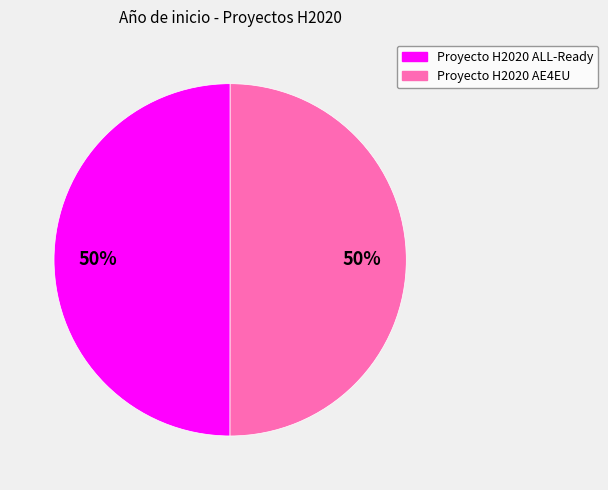

What percentage is the Proyecto H2020 AE4EU slice, to the nearest percent?

50%